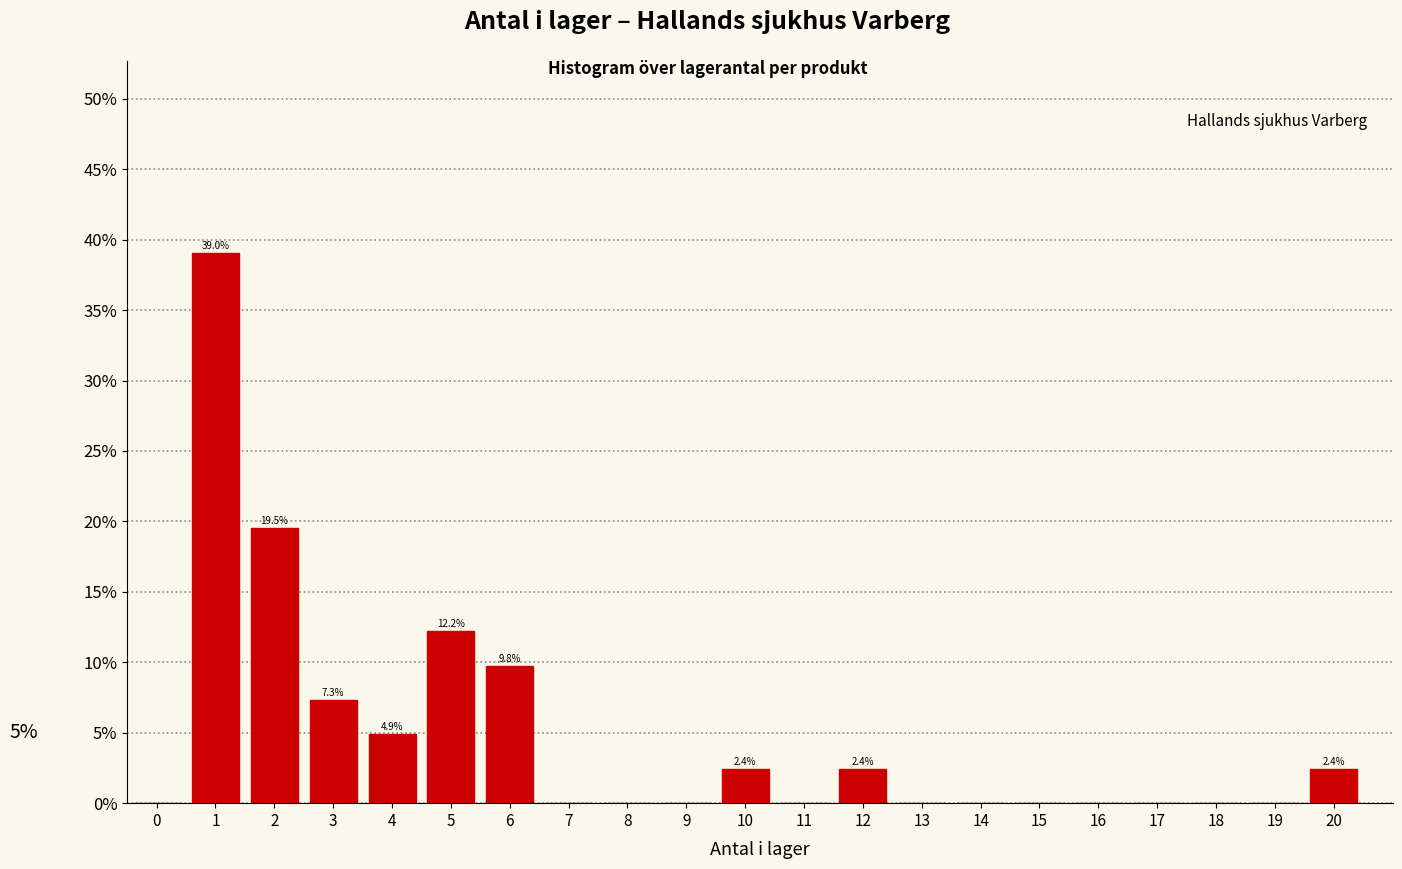

Reading right to left, transcribe all the data shown in this chart.

20=2.4	19=0.0	18=0.0	17=0.0	16=0.0	15=0.0	14=0.0	13=0.0	12=2.4	11=0.0	10=2.4	9=0.0	8=0.0	7=0.0	6=9.8	5=12.2	4=4.9	3=7.3	2=19.5	1=39.0	0=0.0